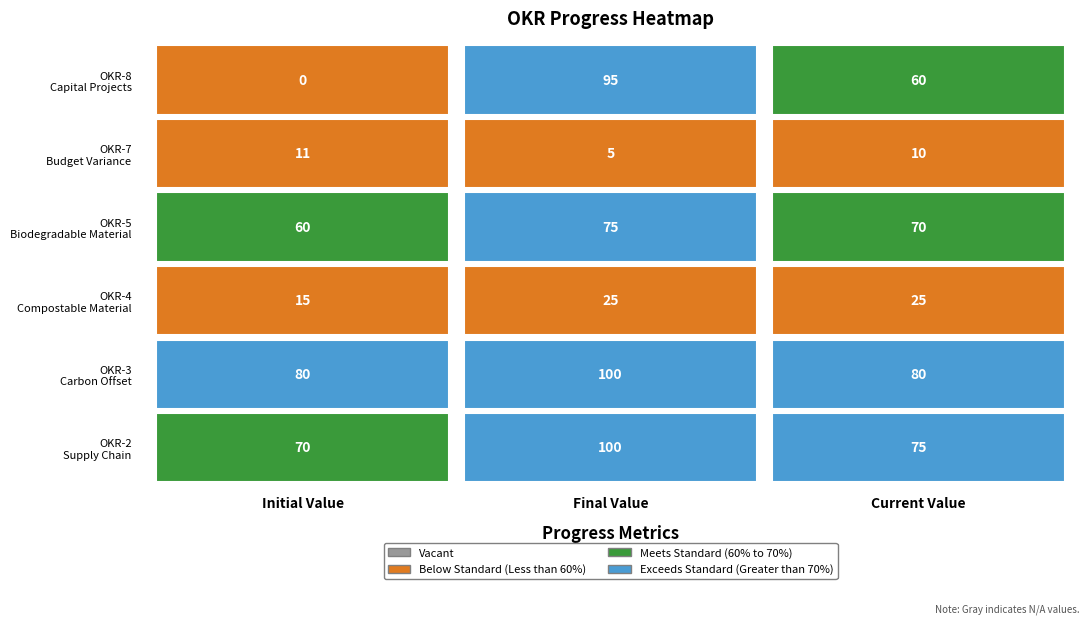

Between 4 and initial, which is larger?

initial